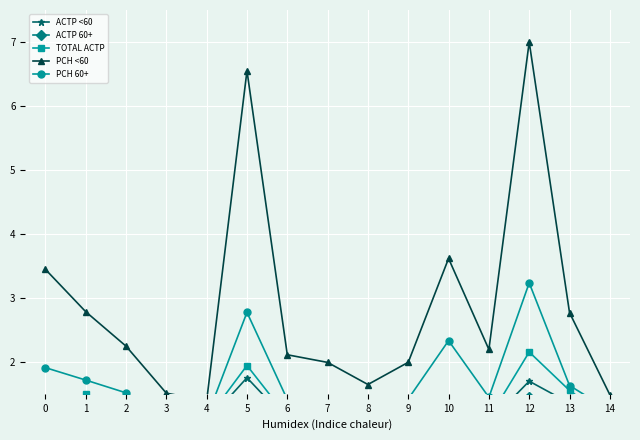

What is the total value across all series at 10?

9.5